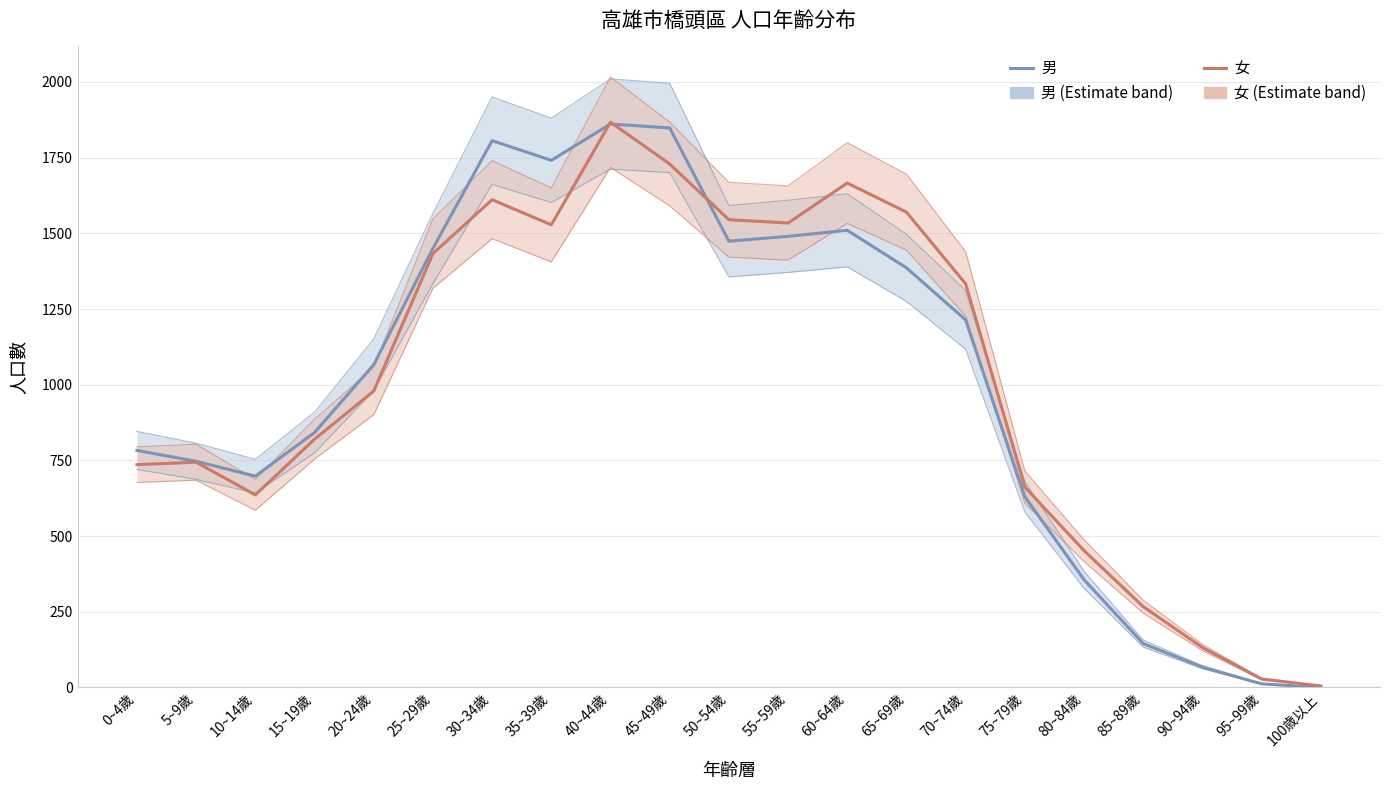

What is the difference between the 女 values at 50~54歲 and 95~99歲?

1517